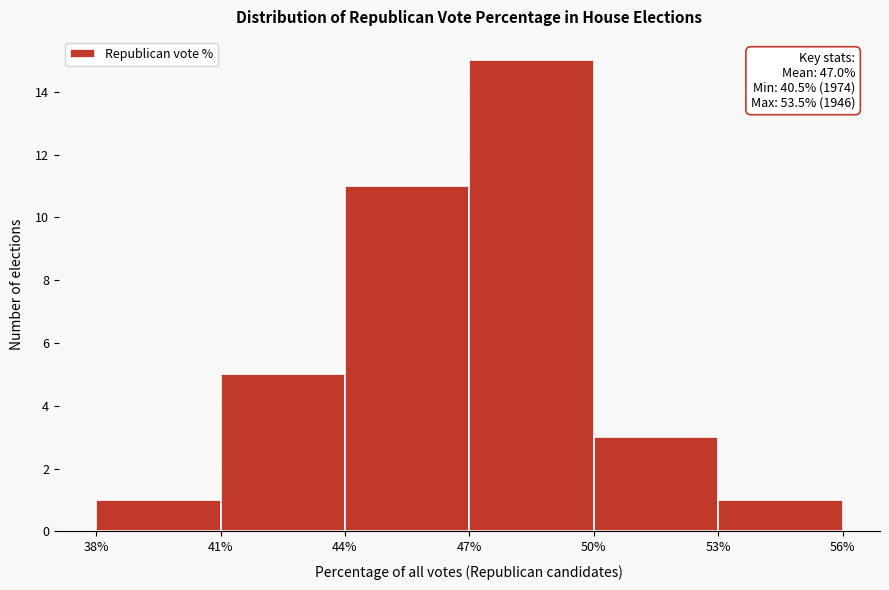

Which range on the x-axis has the tallest bar?

47% to 50%